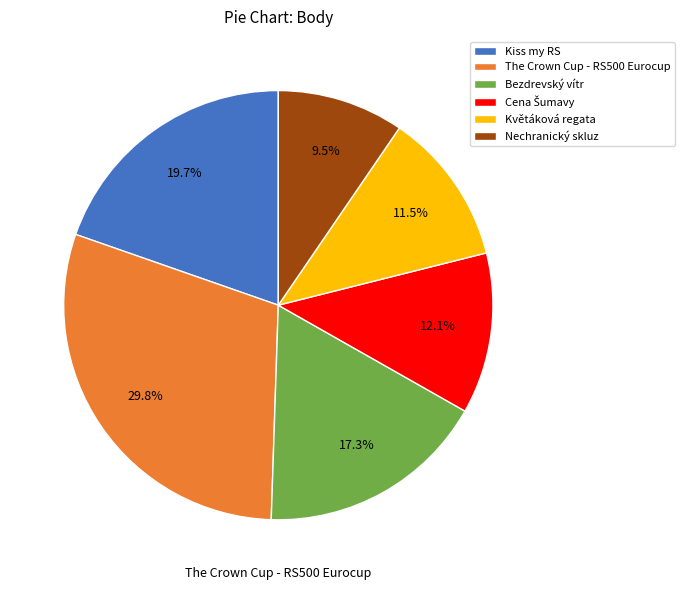

What is the total percentage of Kiss my RS and The Crown Cup - RS500 Eurocup?

49.5%